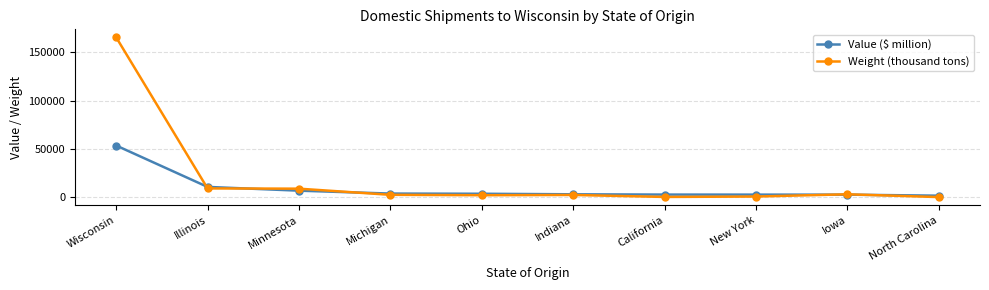

What is the smallest value displayed?

429